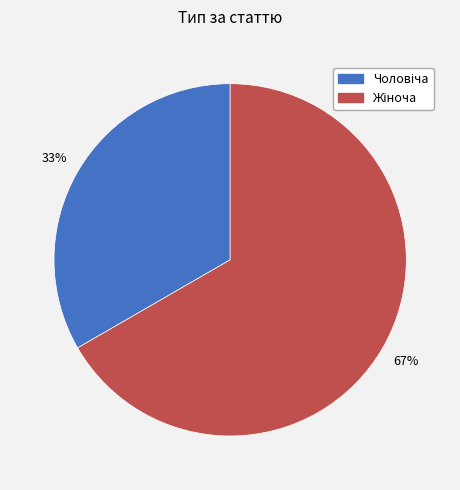

To the nearest percent, what is the average slice percentage?

50%